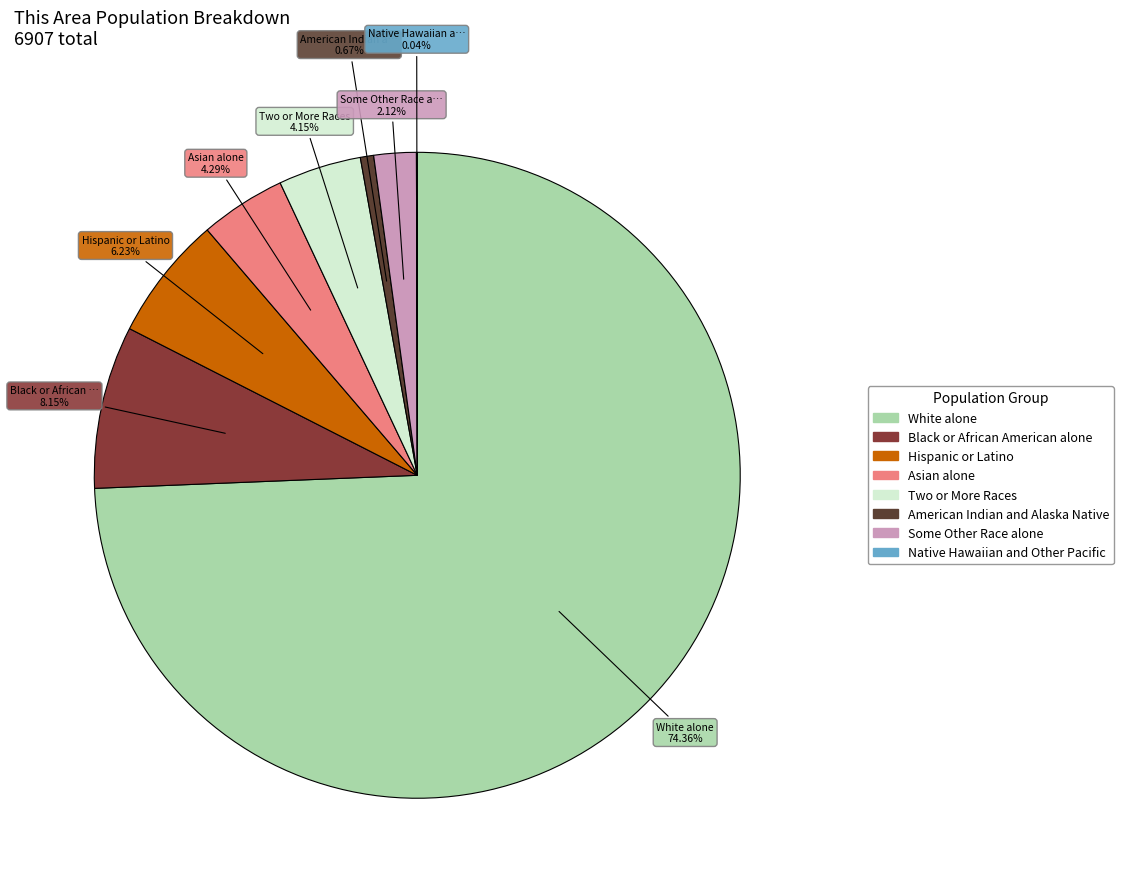

Does any single category account for the majority?

Yes